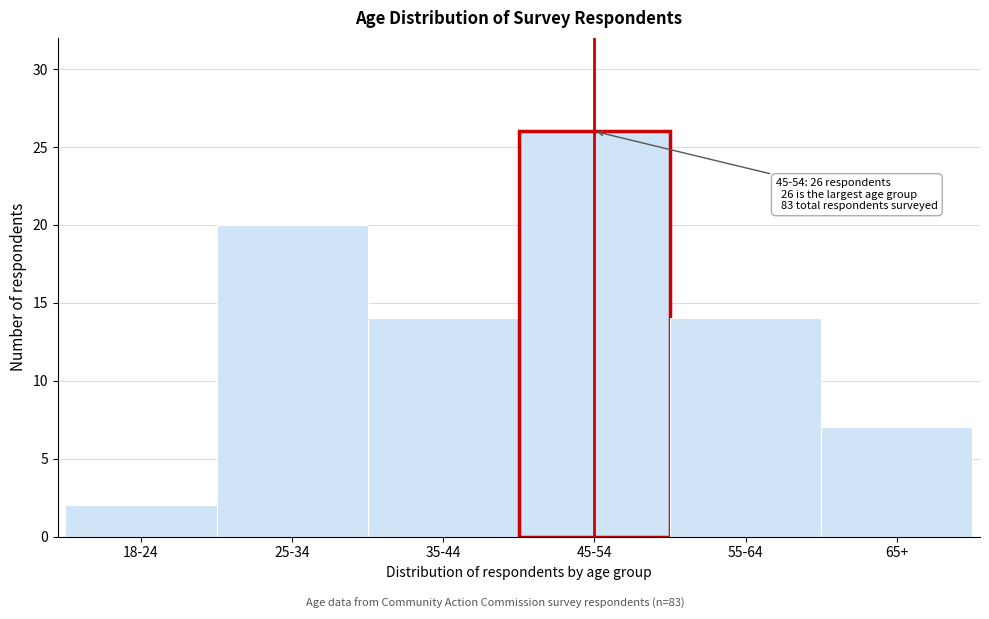

Reading left to right, transcribe all the data shown in this chart.

18-24=2	25-34=20	35-44=14	45-54=26	55-64=14	65+=7